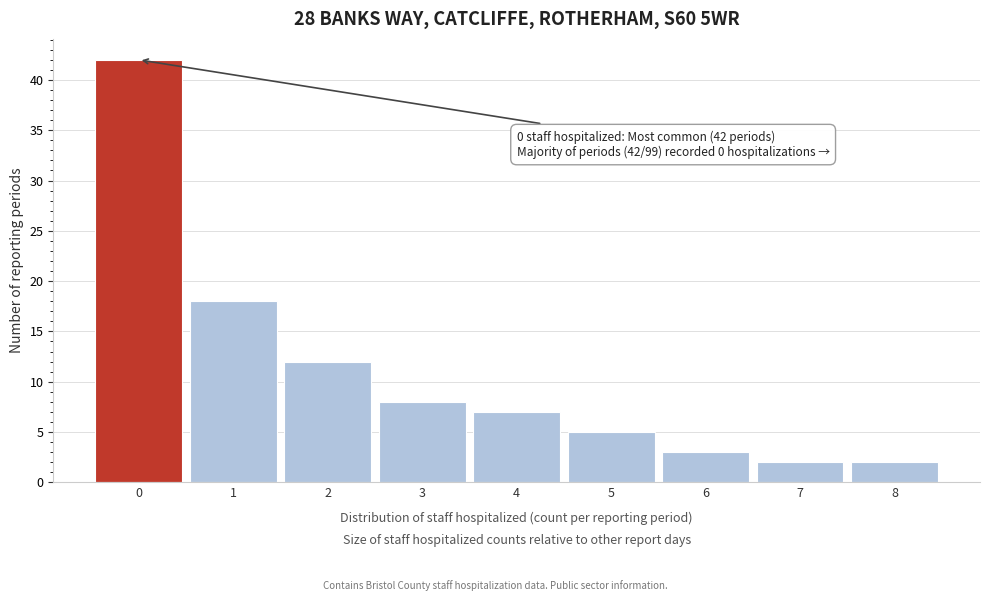

Reading right to left, extract all data points from this chart.

8=2	7=2	6=3	5=5	4=7	3=8	2=12	1=18	0=42